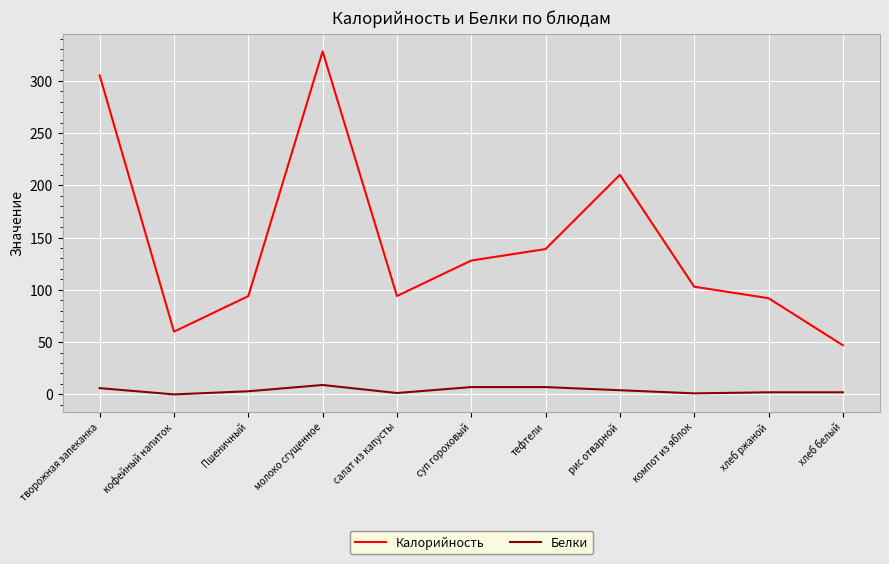

At which label is Калорийность closest to 187?

рис отварной